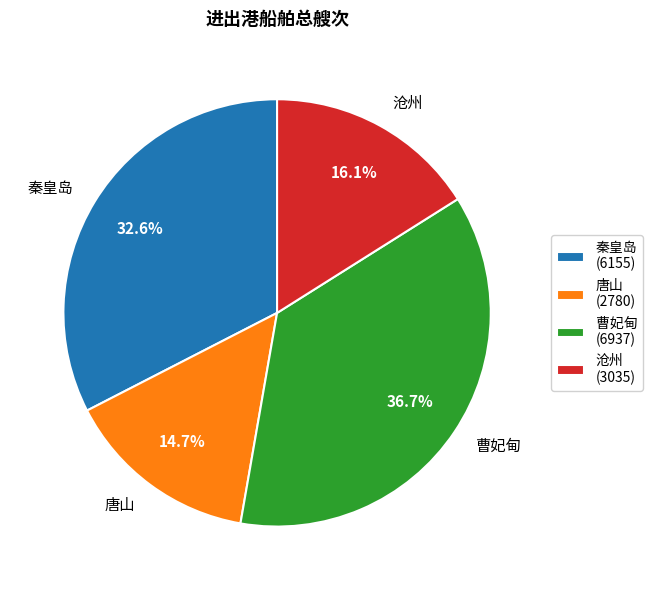

Rank the categories by value from highest to lowest.

曹妃甸, 秦皇岛, 沧州, 唐山